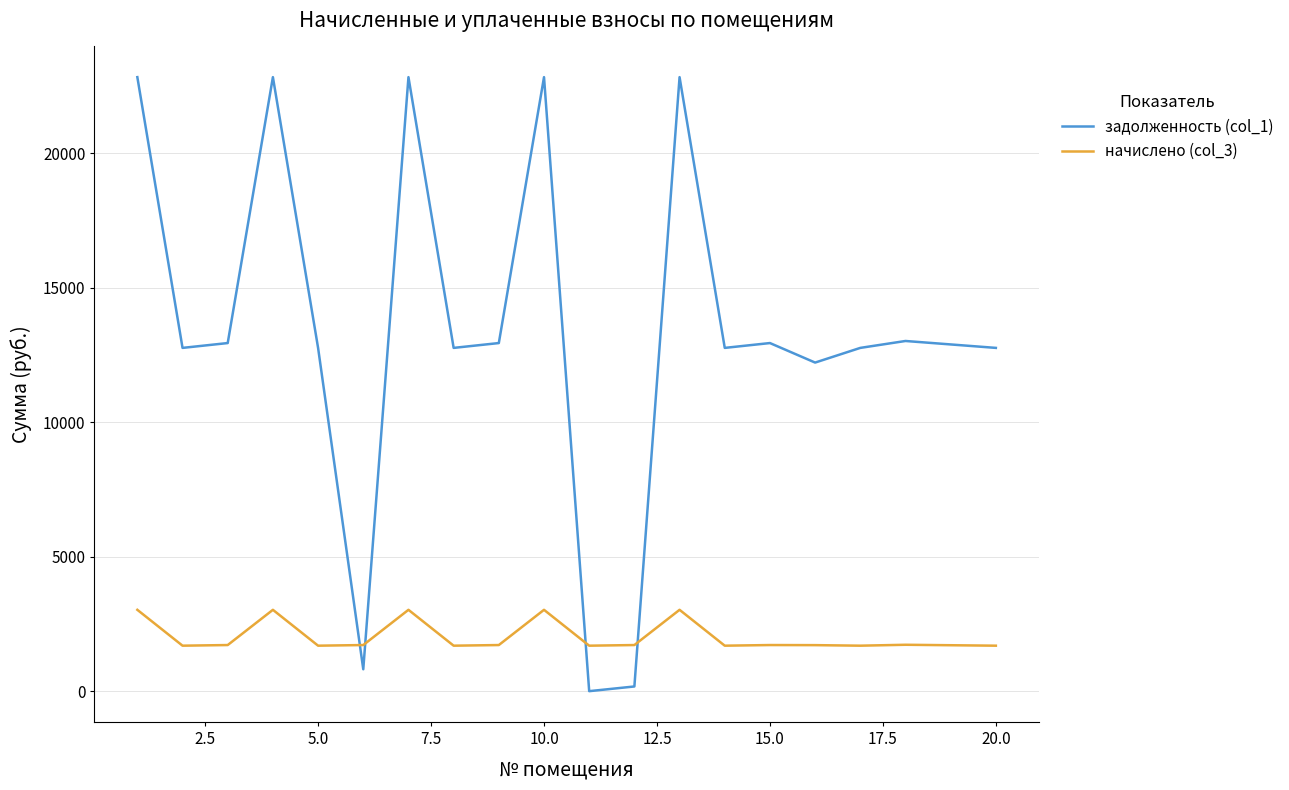

How many intersections are there between задолженность (col_1) and начислено (col_3)?

4